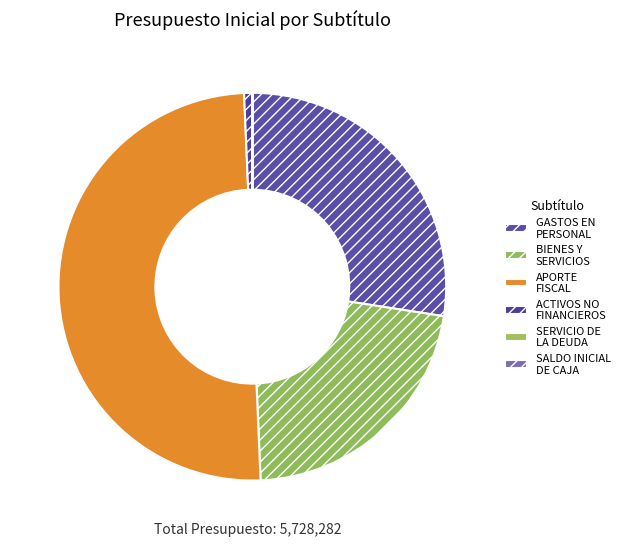

Which slice is the largest?

APORTE FISCAL